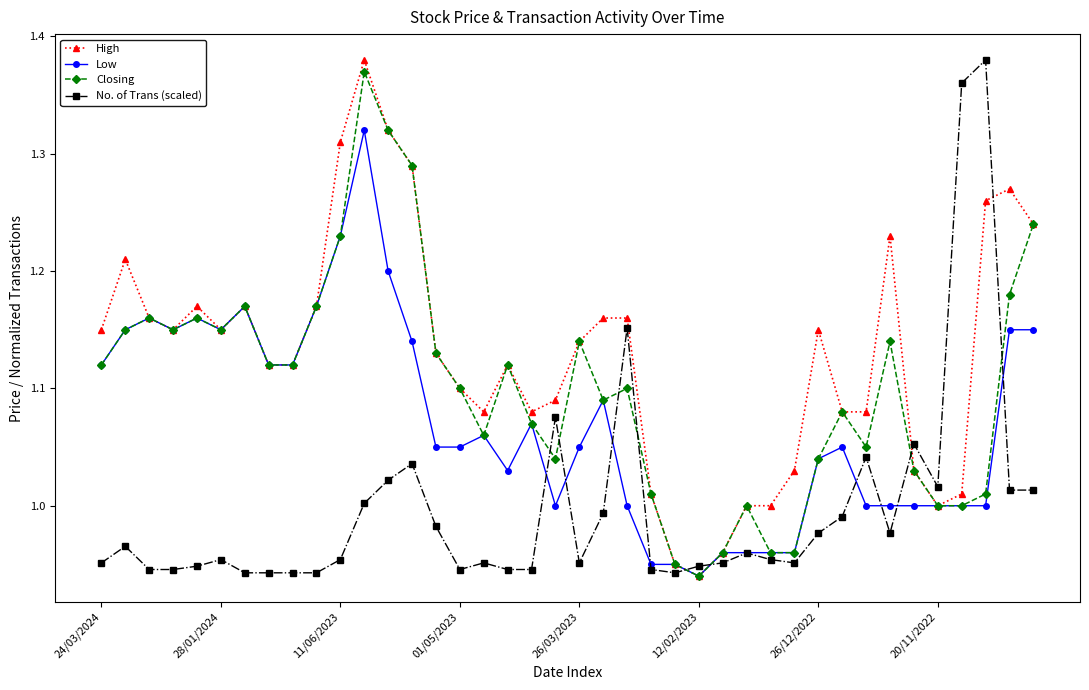

True or false: Low has more than 1 interior local peaks.

True